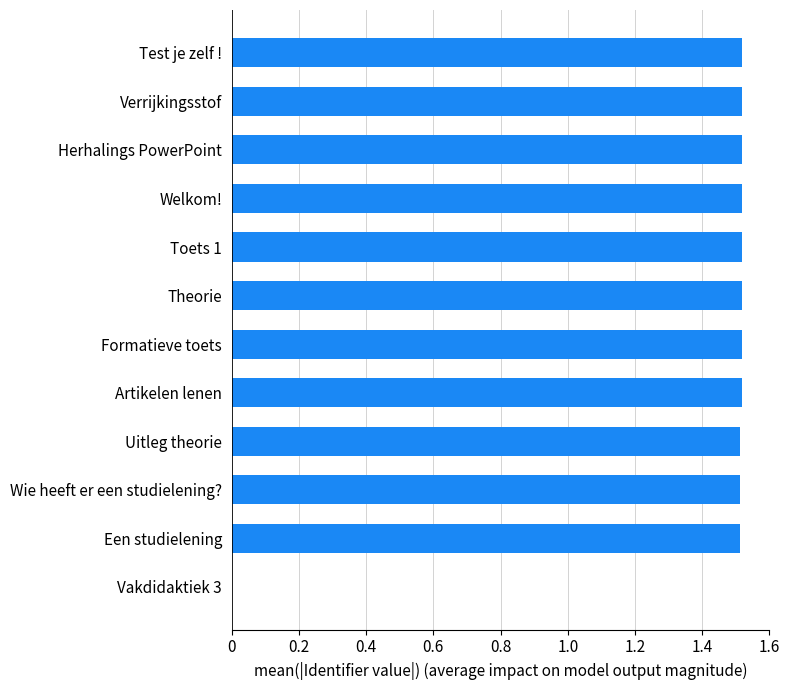

What is the sum of all values?

16.7